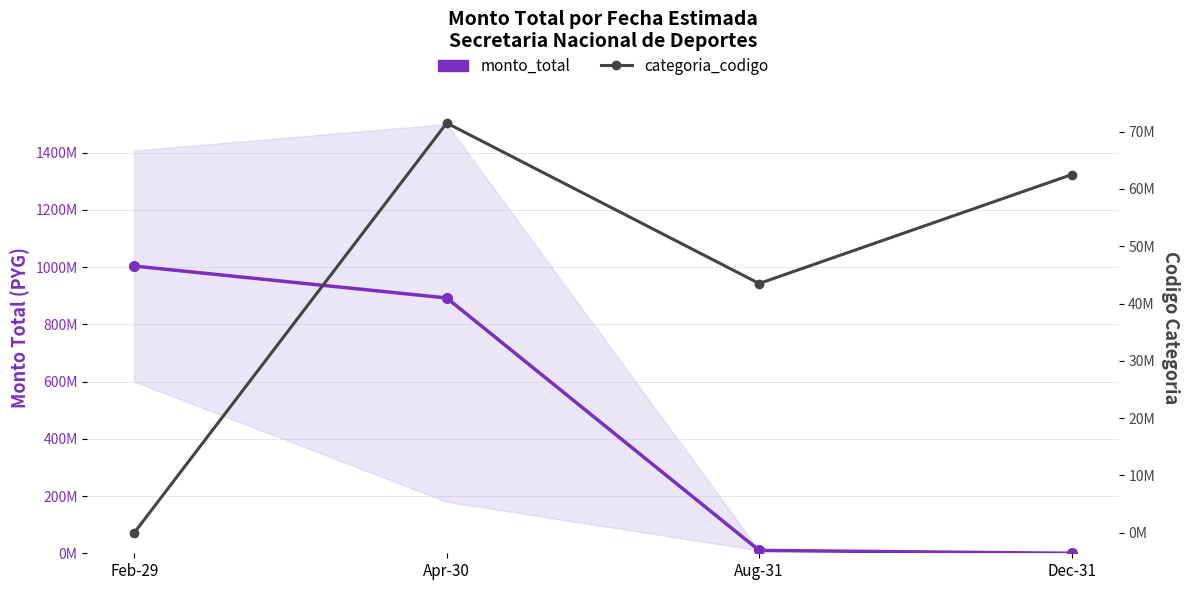

Which series has the largest total across all categories?

monto_total (mean)